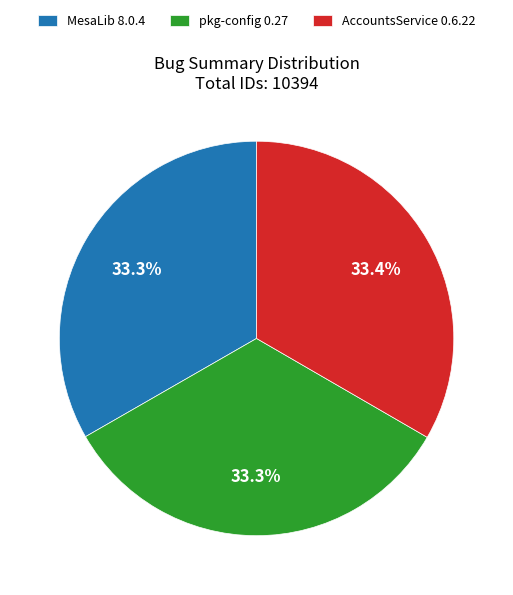

Approximately how many times larger is the value at pkg-config 0.27 compared to MesaLib 8.0.4?

1.0